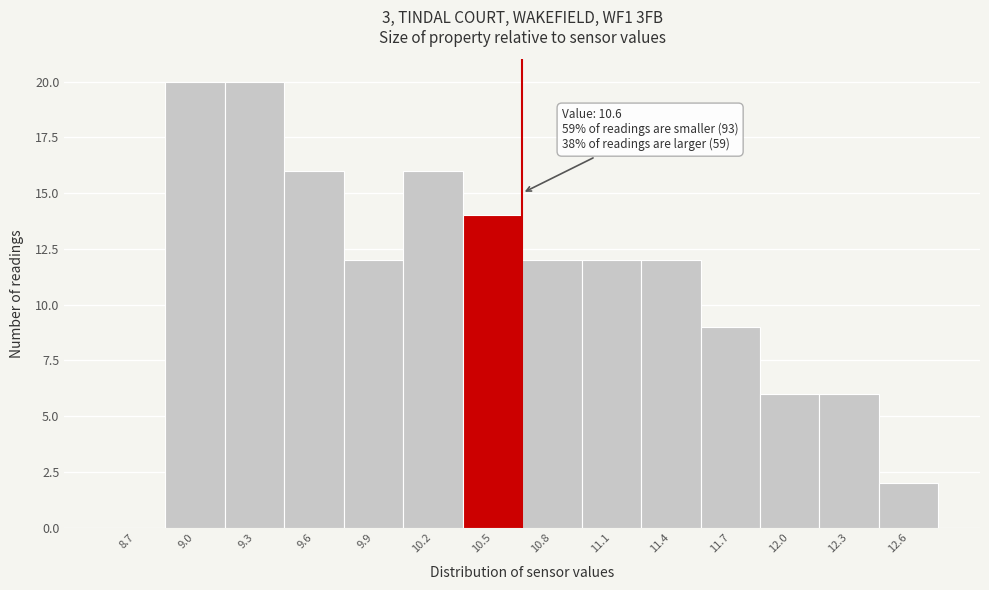

Reading left to right, list all the values displayed in this chart.

8.7=0	9.0=20	9.3=20	9.6=16	9.9=12	10.2=16	10.5=14	10.8=12	11.1=12	11.4=12	11.7=9	12.0=6	12.3=6	12.6=2